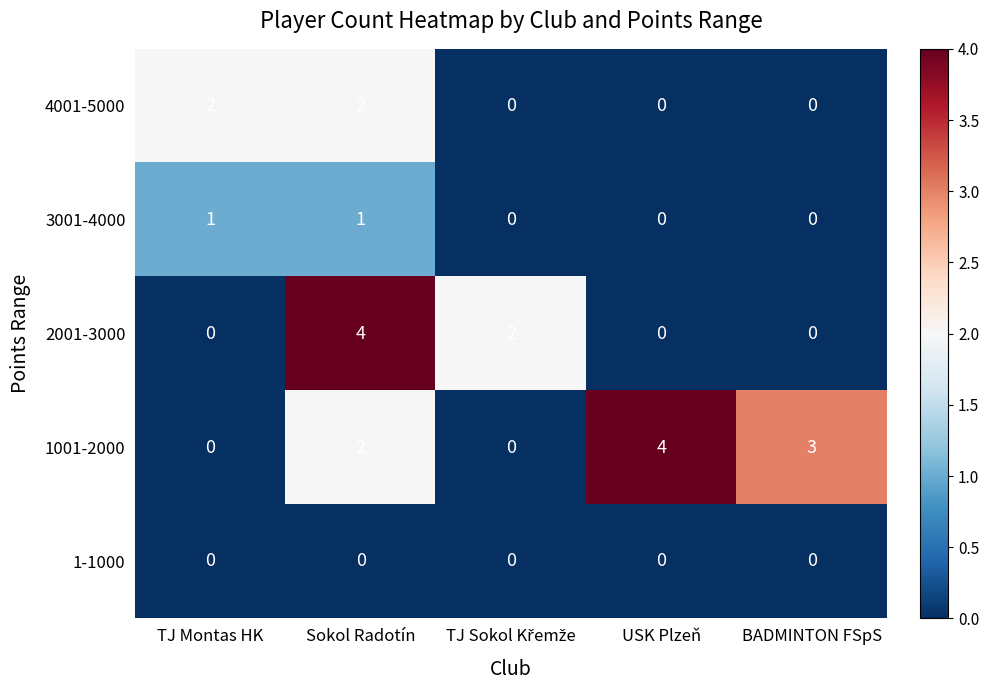

What is the difference between the maximum and second lowest values in the 2001-3000 series?

4